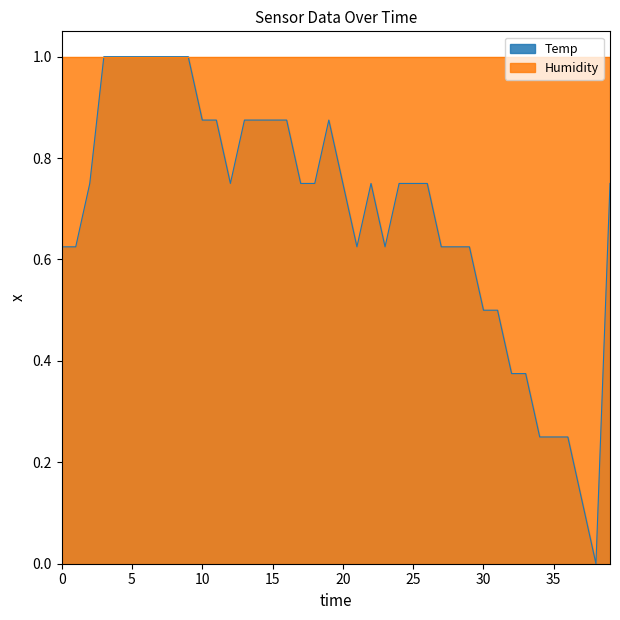

Rank the series by their average value, from highest to lowest.

Humidity, Temp